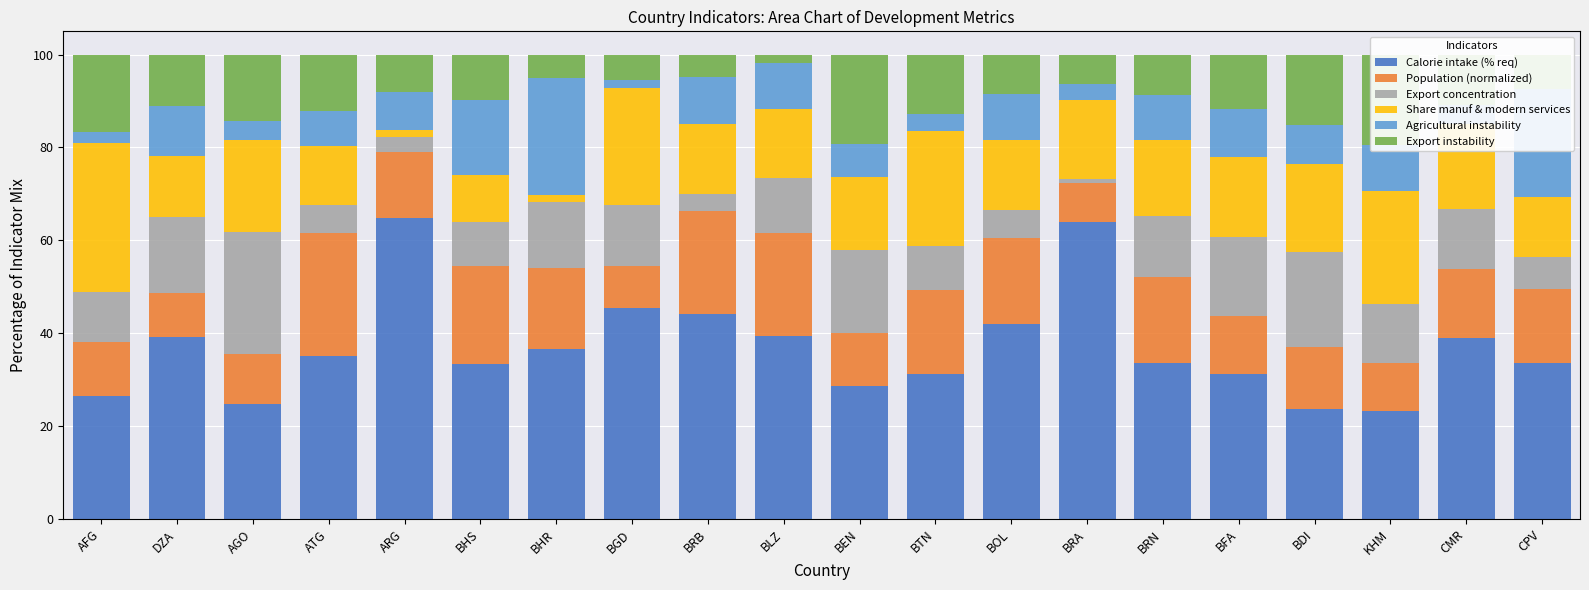

What is the label of the 18th bar from the right?

AGO